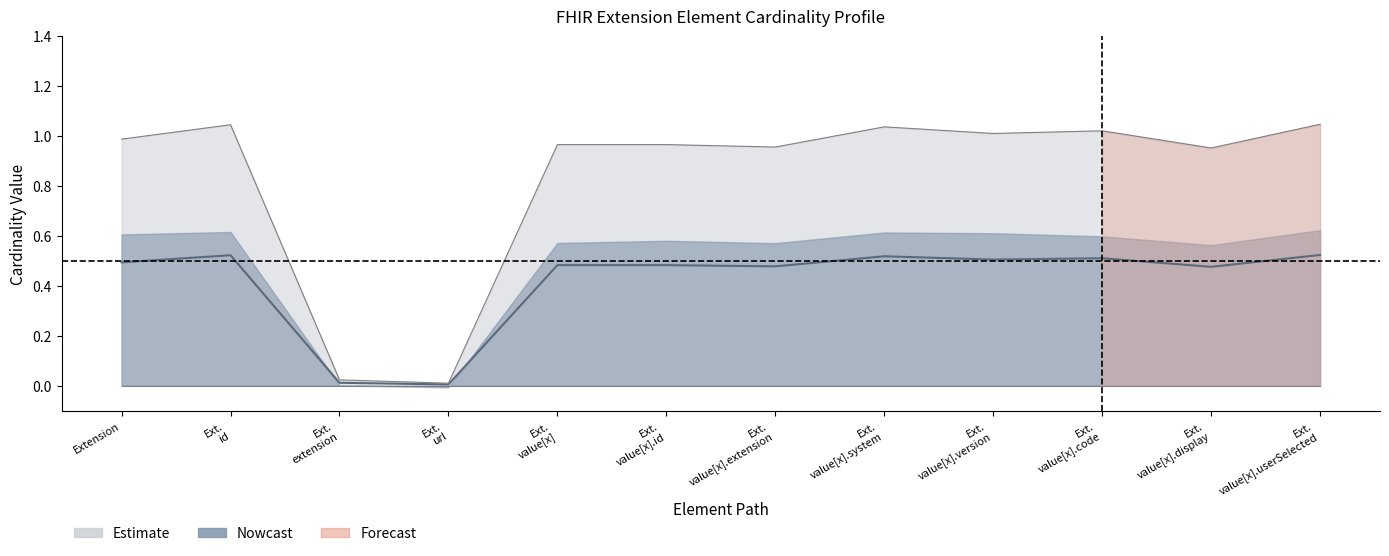

What is the label of the 9th point from the right?

Extension.url